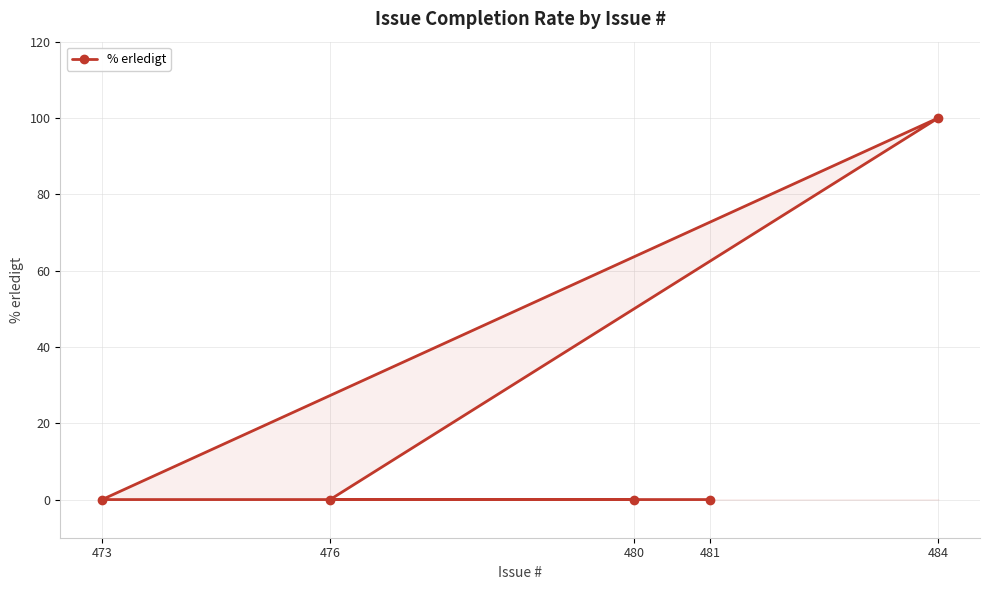

List the labels in order of value, largest first.

484, 481, 473, 476, 480